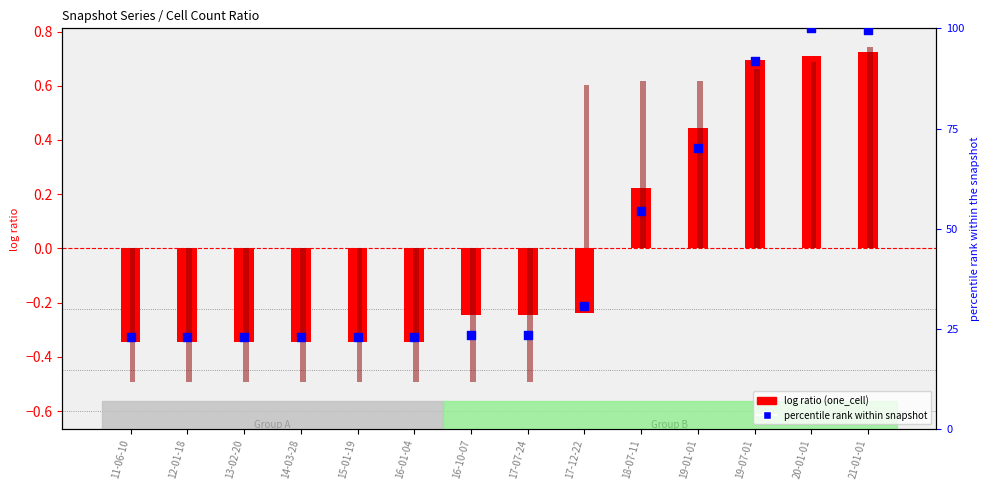

What is the total value across all series at 16-01-04?

22.1